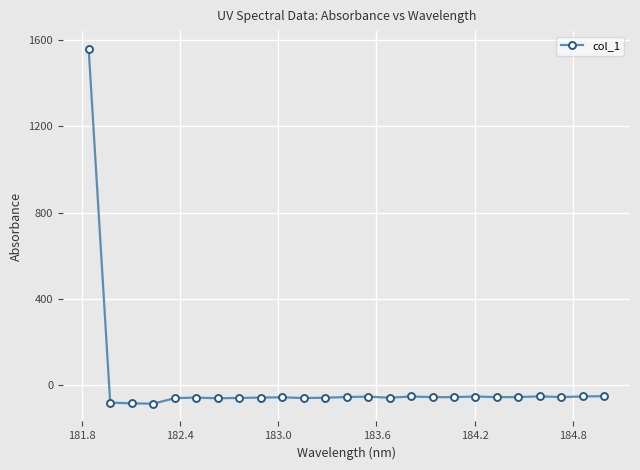

What is the smallest value displayed?

-88.1